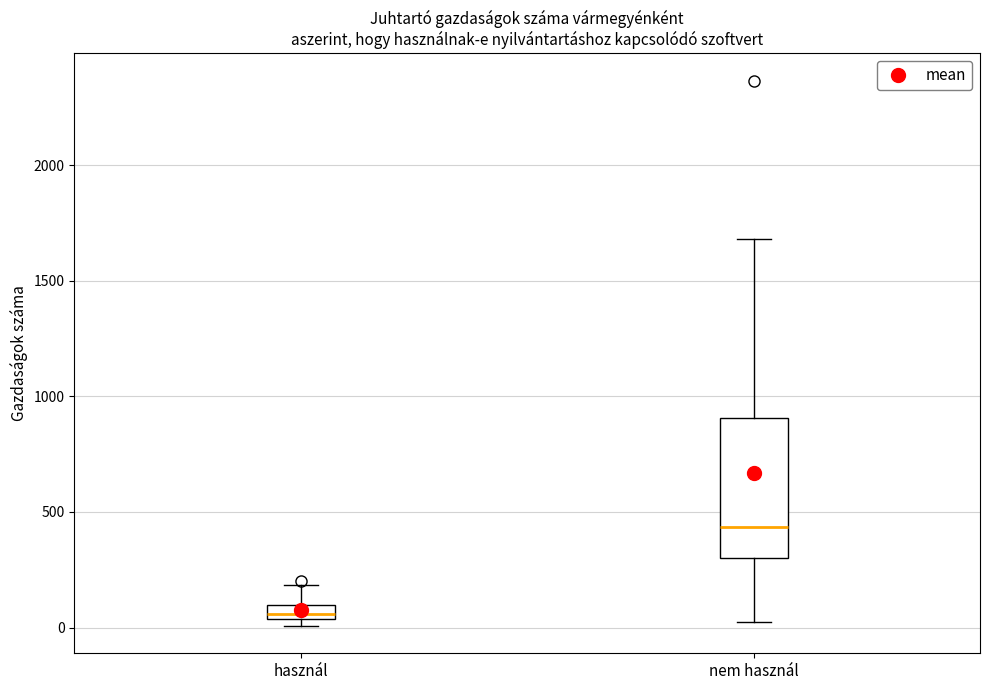

Which box is the tallest, from its lower edge to its upper edge?

nem használ